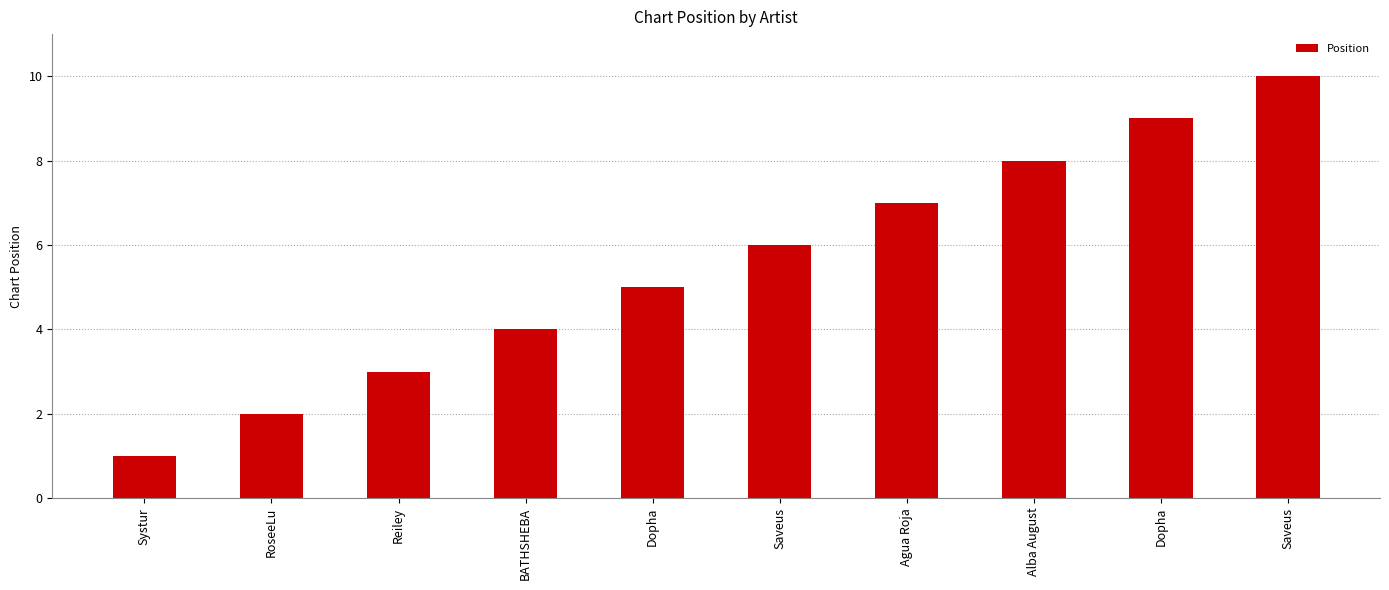

What is the average value?

6